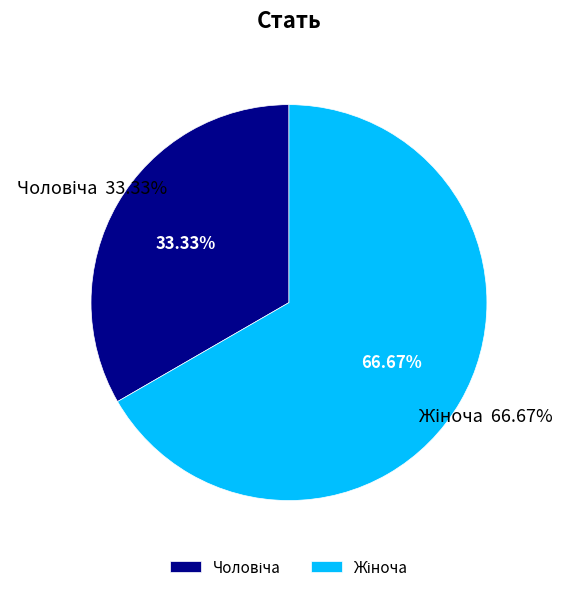

Which slice is the smallest?

Чоловіча